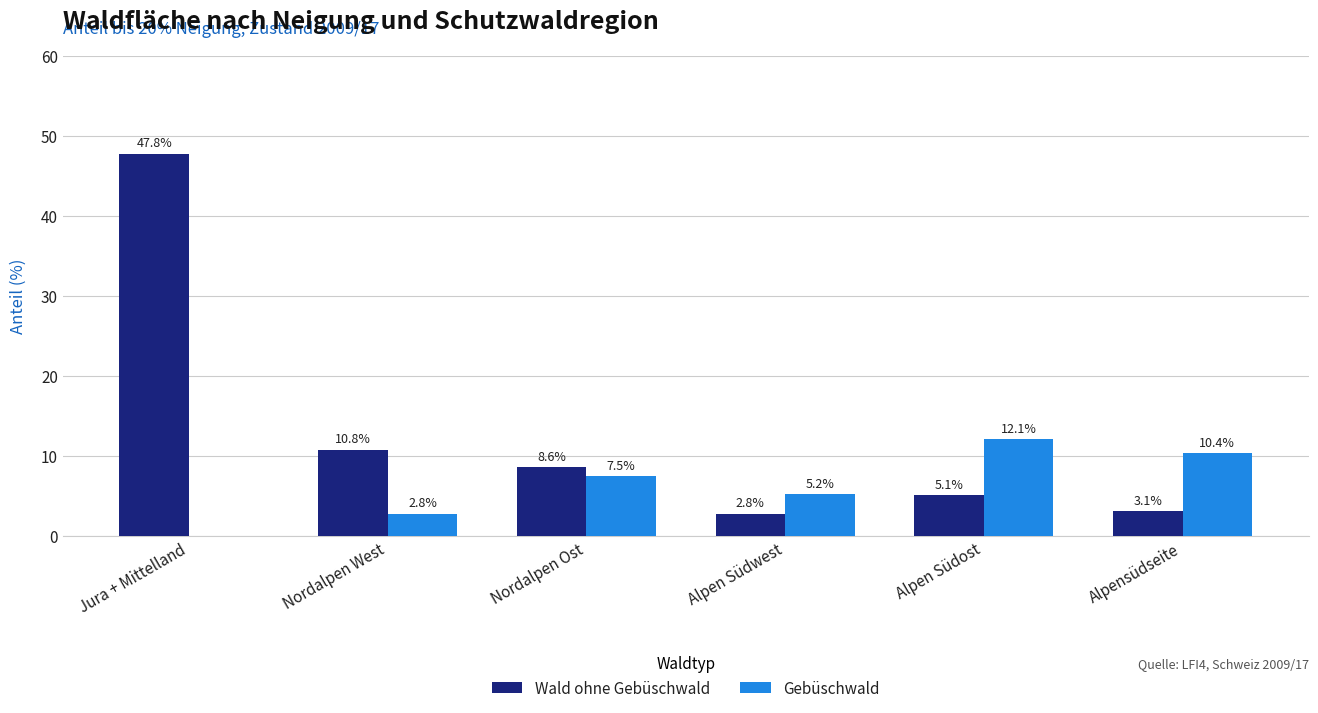

Which series has the largest total across all categories?

Wald ohne Gebüschwald